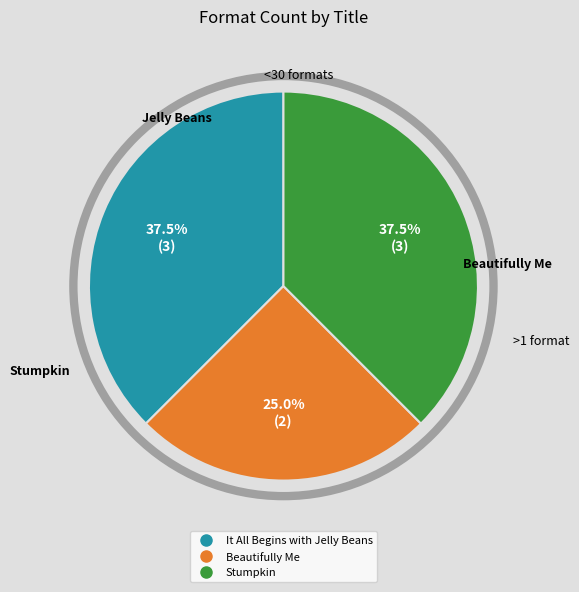

Does Beautifully Me account for over 50% of the chart?

No